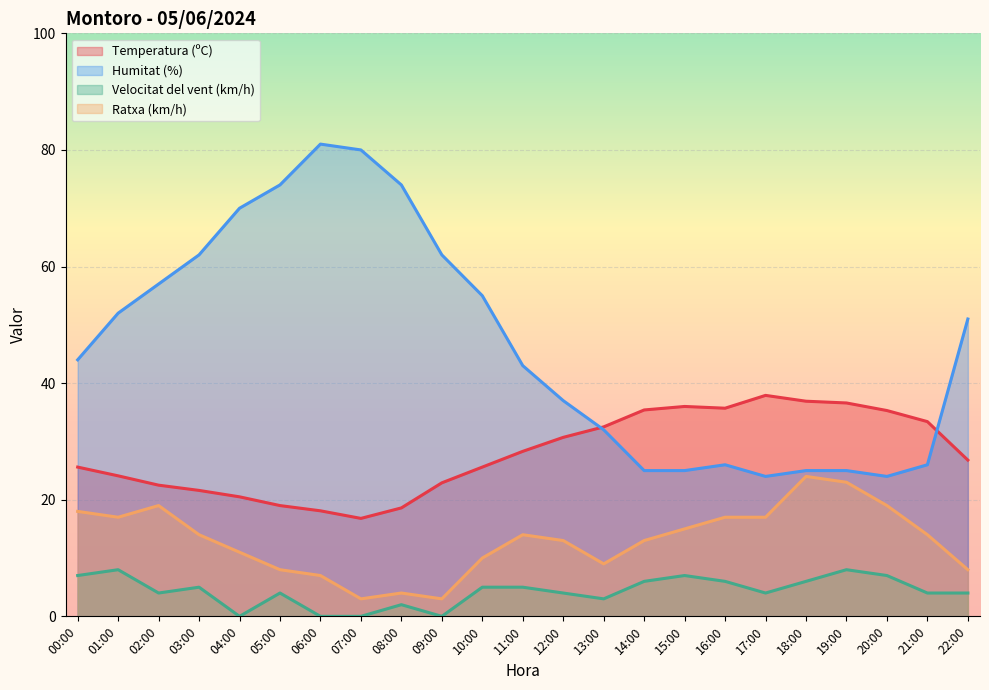

How many lines are shown in the chart?

4